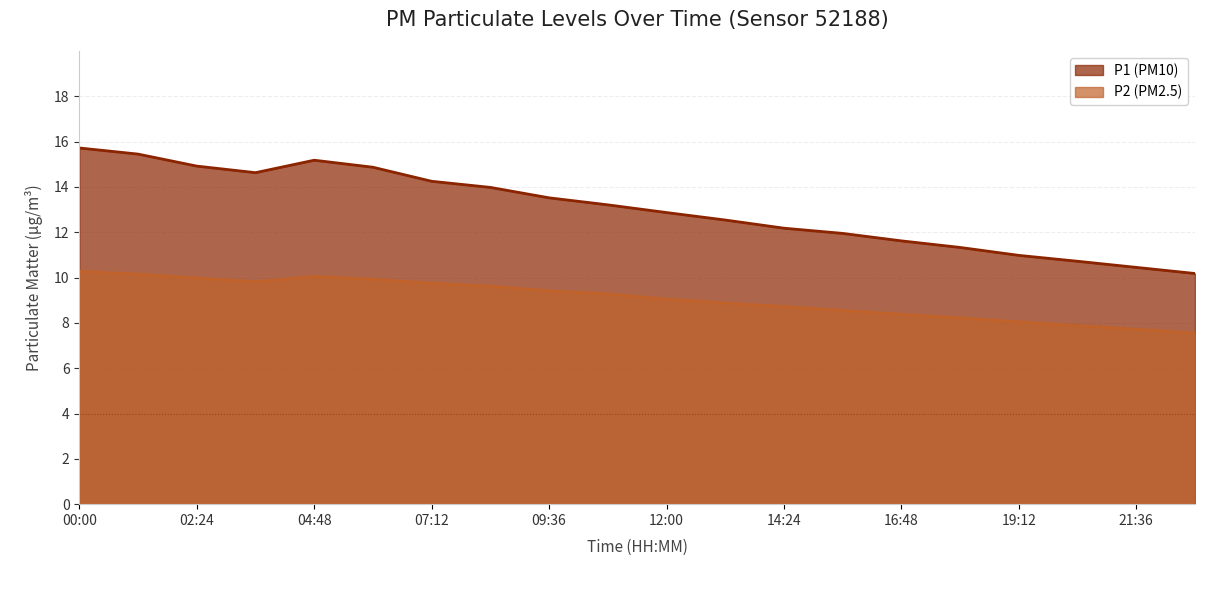

How many interior local valleys does the P2 series have?

1